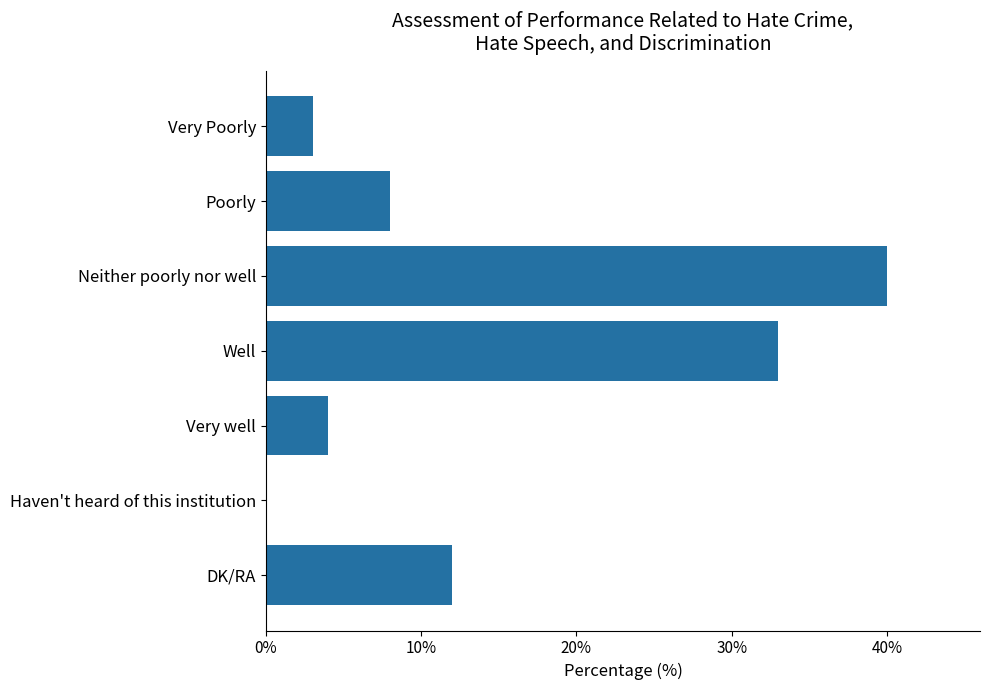

What is the maximum value shown in the chart?

40